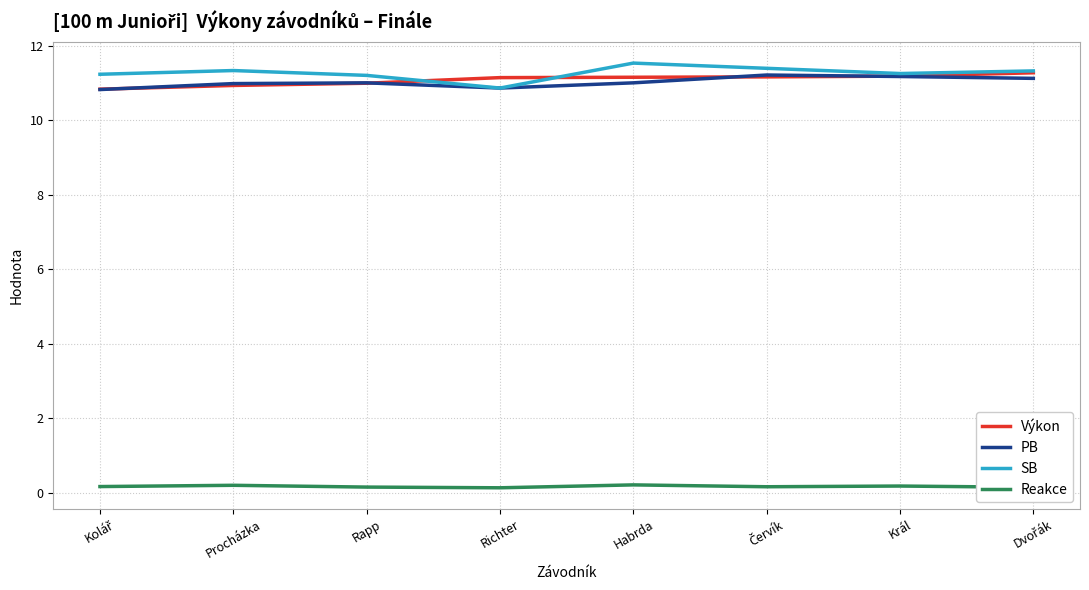

What is the average value of the Reakce series?

0.2